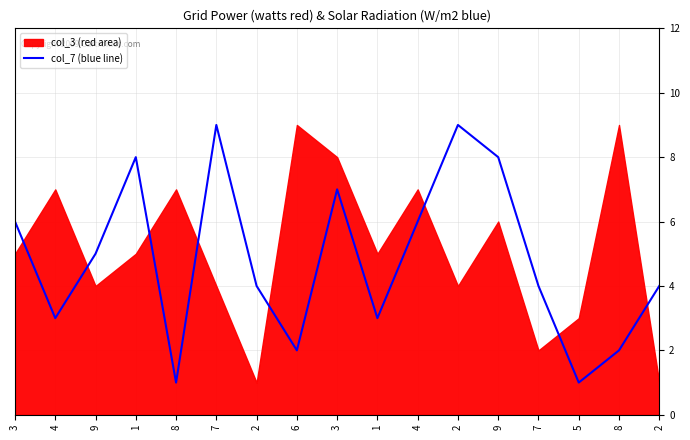

At which category does the data reach its first local peak?

1